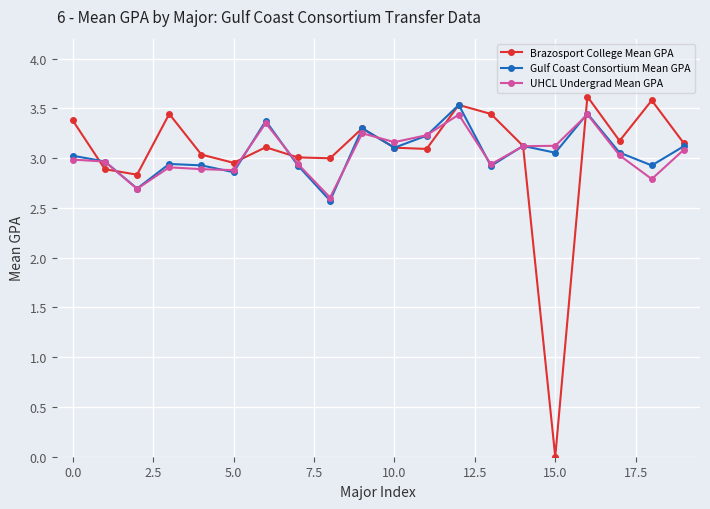

How many lines are shown in the chart?

3